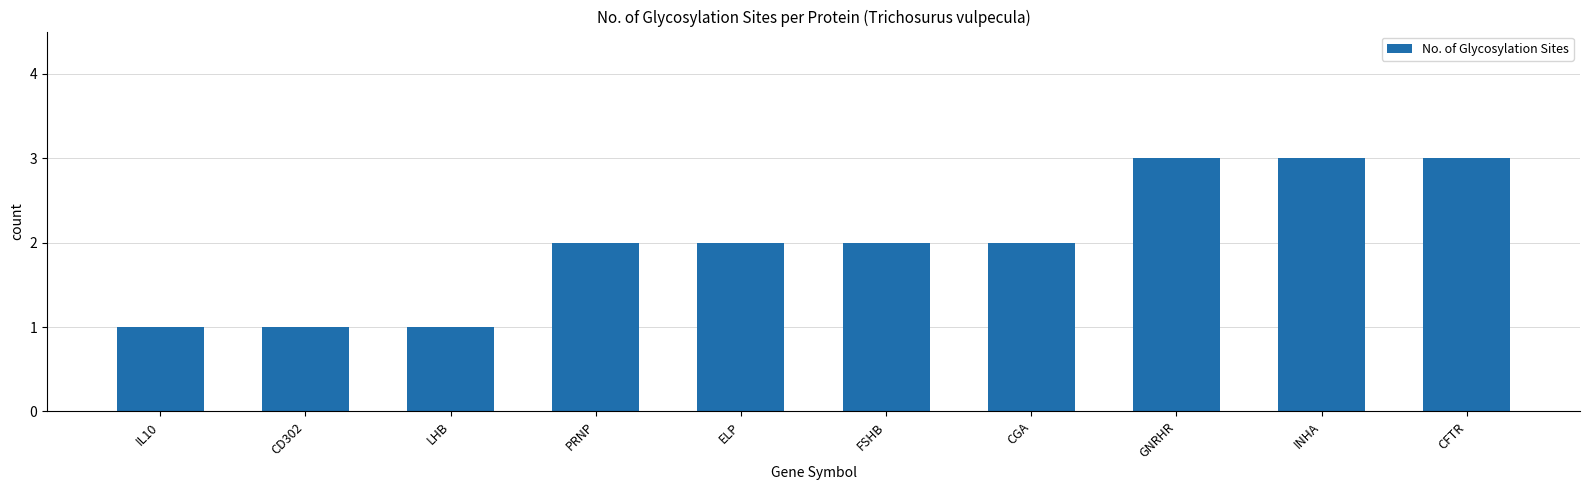

The chart shows a value of 3 at FSHB. True or false?

False